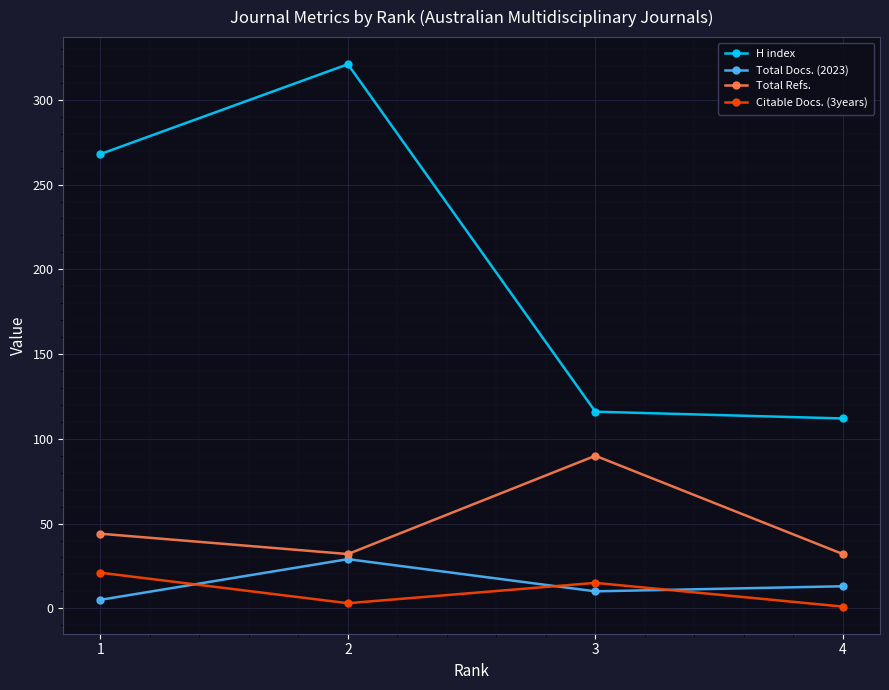

At which category does H index reach its first local peak?

2